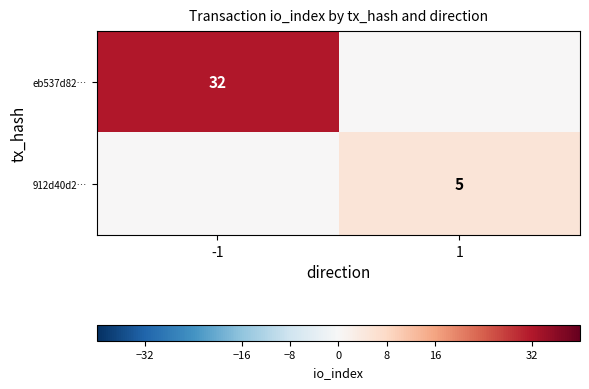

The 912d40d2… series shows 5 at 1. True or false?

True